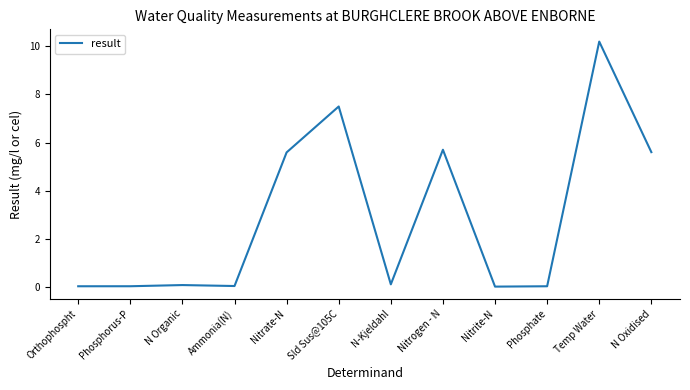

Does the chart have visible grid lines?

No